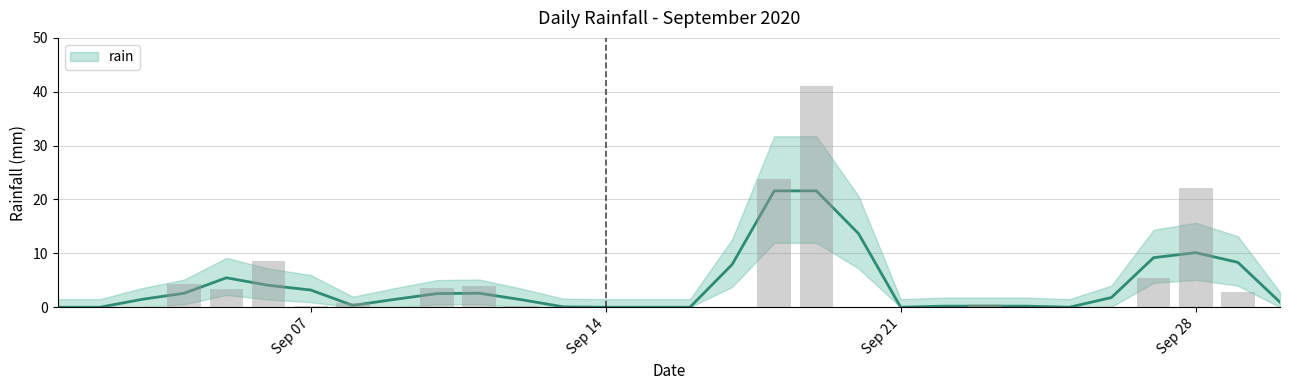

How many bars are there in total?

30